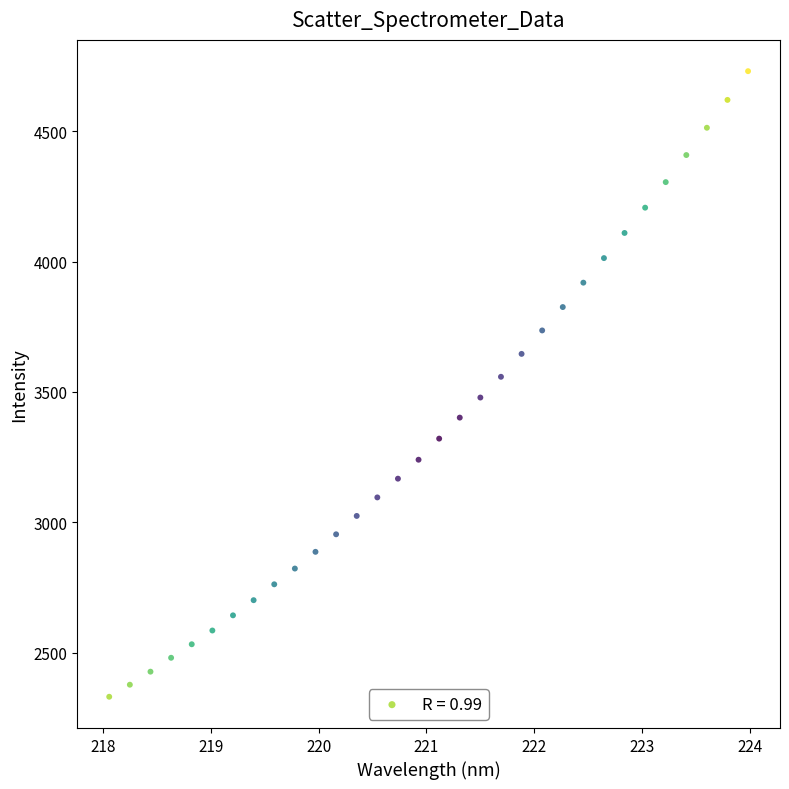

What is the range of X values (max minus min)?

5.9